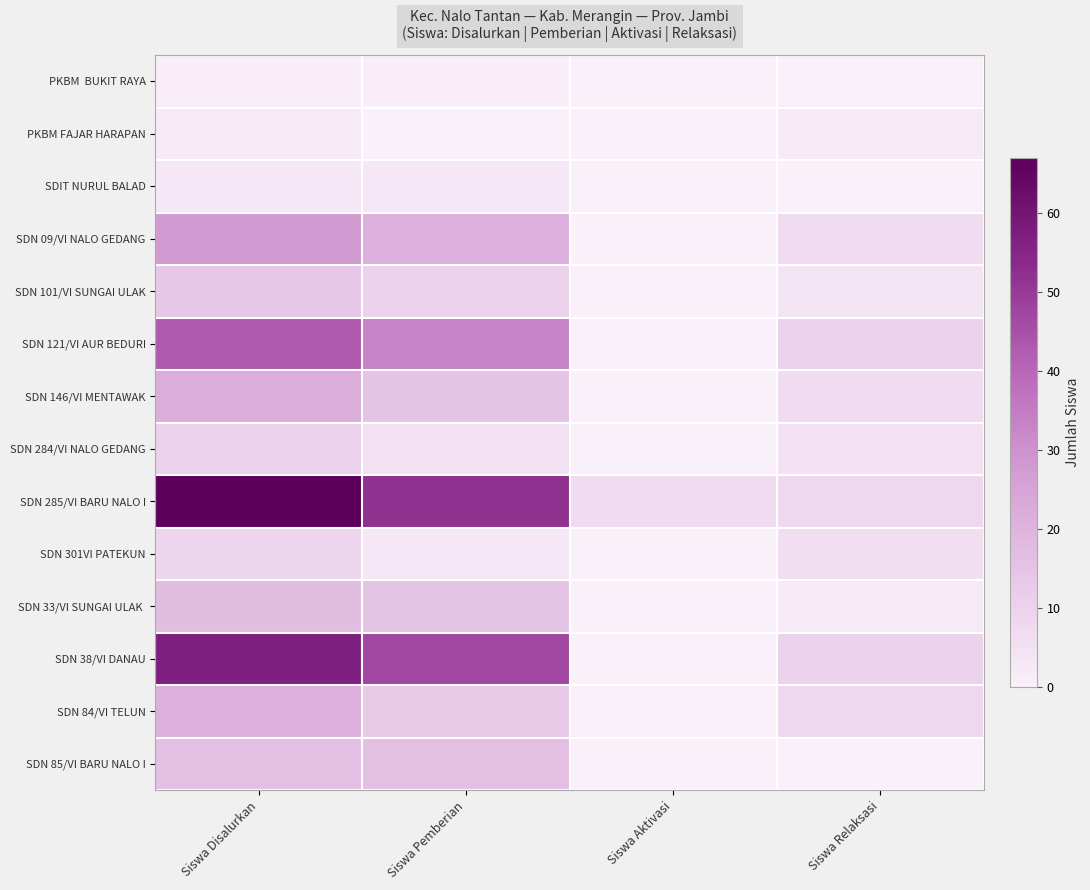

At Siswa Pemberian, list the series in order from smallest to largest.

PKBM FAJAR HARAPAN, PKBM BUKIT RAYA, SDIT NURUL BALAD, SDN 301VI PATEKUN, SDN 284/VI NALO GEDANG, SDN 101/VI SUNGAI ULAK, SDN 84/VI TELUN, SDN 146/VI MENTAWAK, SDN 33/VI SUNGAI ULAK, SDN 85/VI BARU NALO I, SDN 09/VI NALO GEDANG, SDN 121/VI AUR BEDURI, SDN 38/VI DANAU, SDN 285/VI BARU NALO I